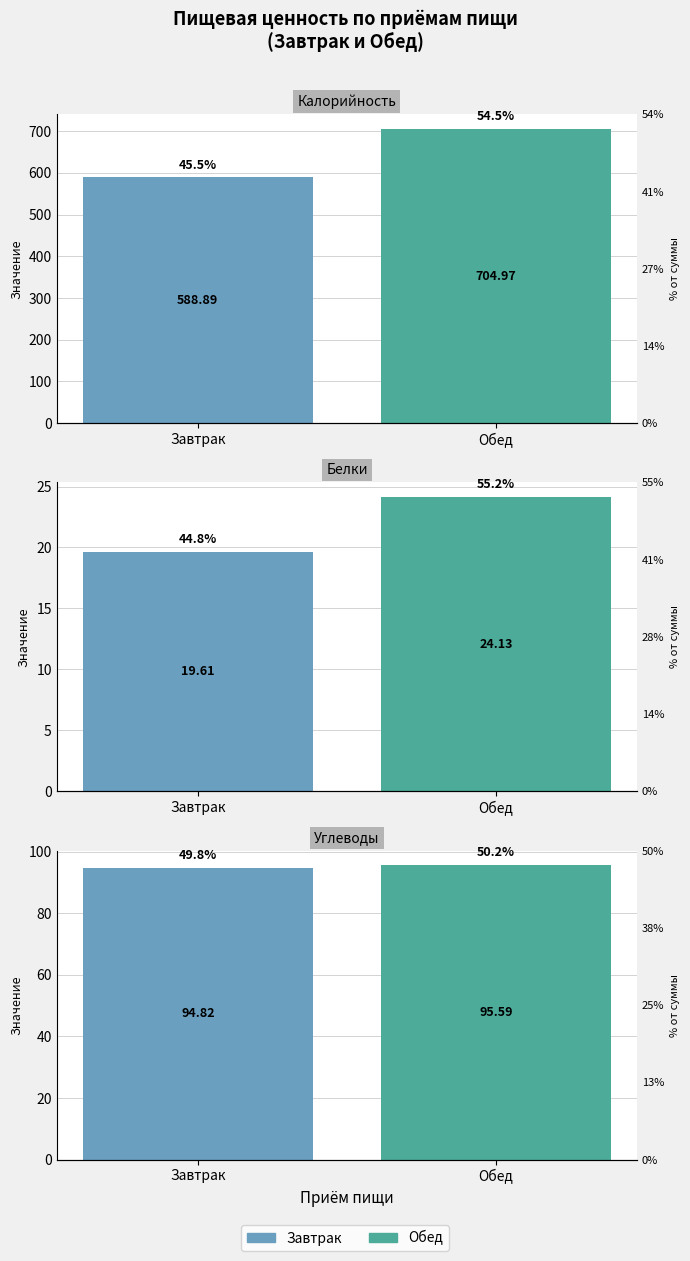

What is the minimum value shown in the chart?

19.6